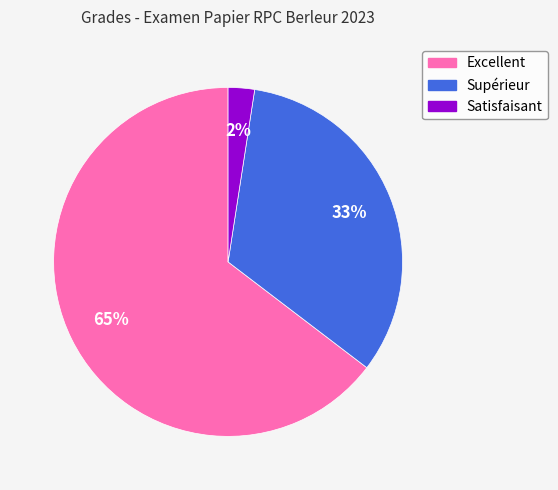

How many segments does this pie chart have?

3